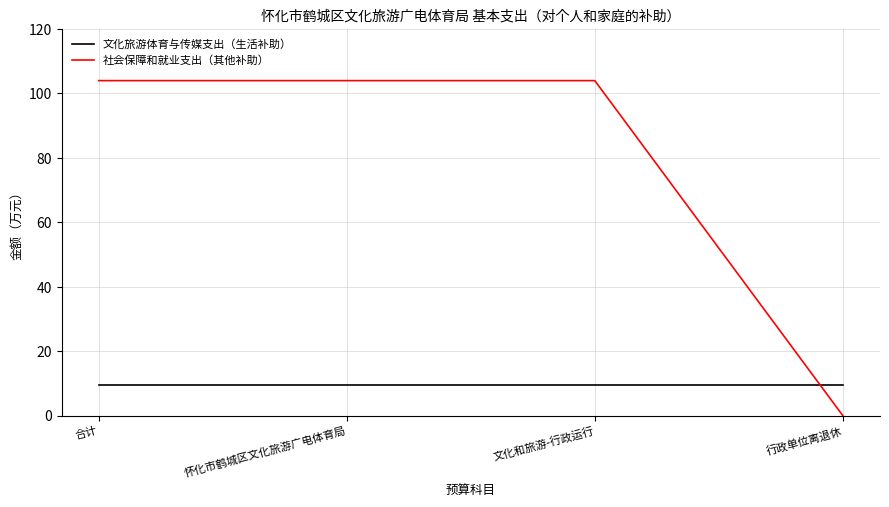

List the series in order of their peak value, highest first.

社会保障和就业支出（其他补助）, 文化旅游体育与传媒支出（生活补助）